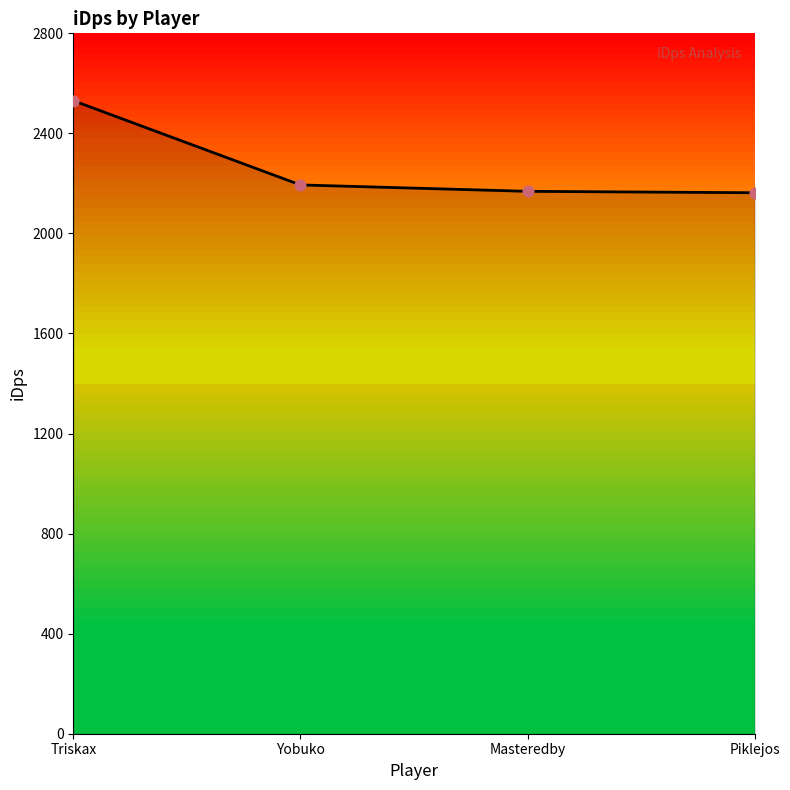

What is the ratio of the value at Yobuko to the value at Triskax?

0.9